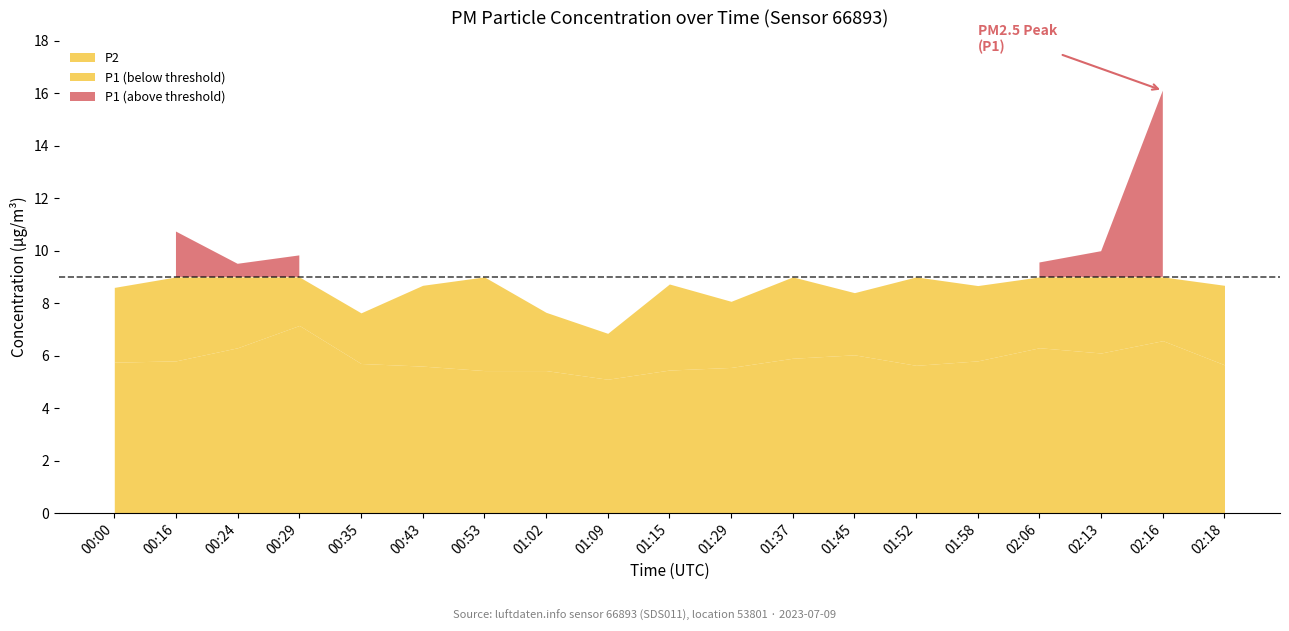

Which category has the lowest value across all series?

01:09